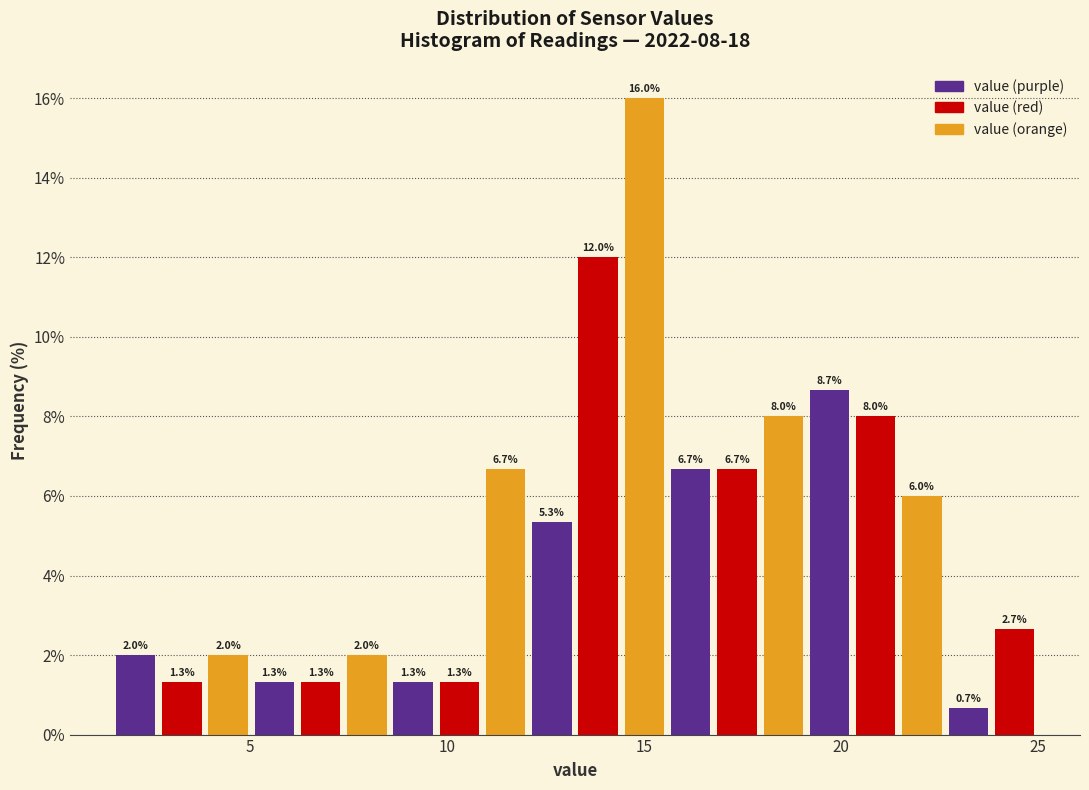

Around what value on the x-axis is the tallest bar? Give the approximate position of its centre, as read against the axis.

15.0